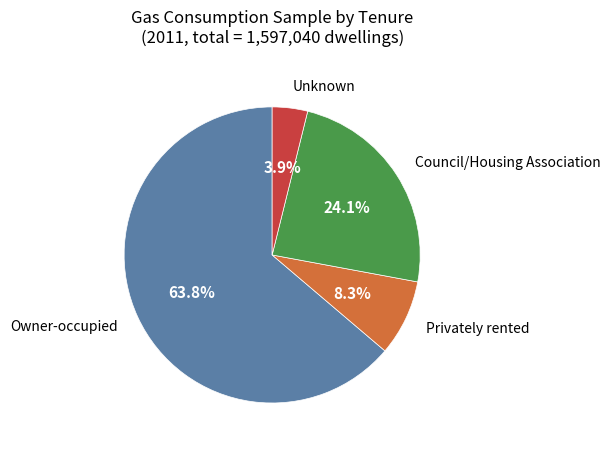

Rank the categories by value from lowest to highest.

Unknown, Privately rented, Council/Housing Association, Owner-occupied